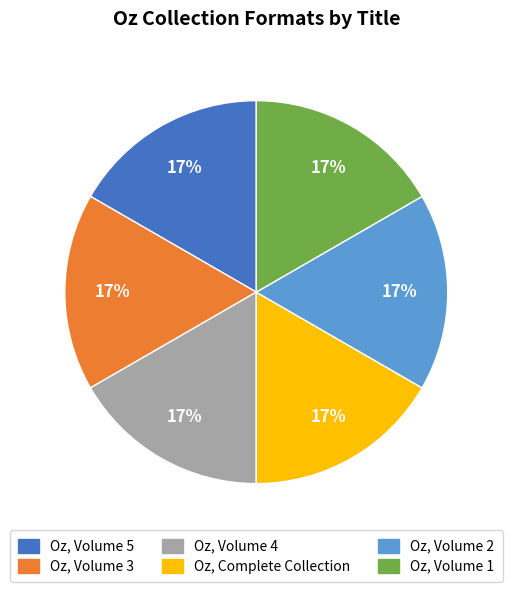

To the nearest percent, what portion does Oz, Volume 5 represent?

17%